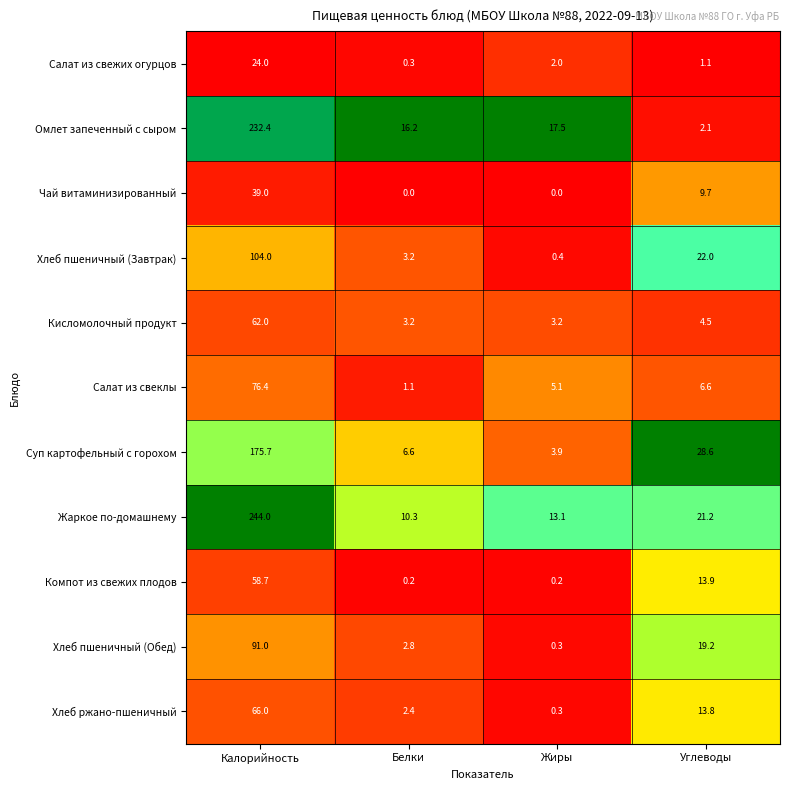

At how many categories does at least one series exceed 0?

4